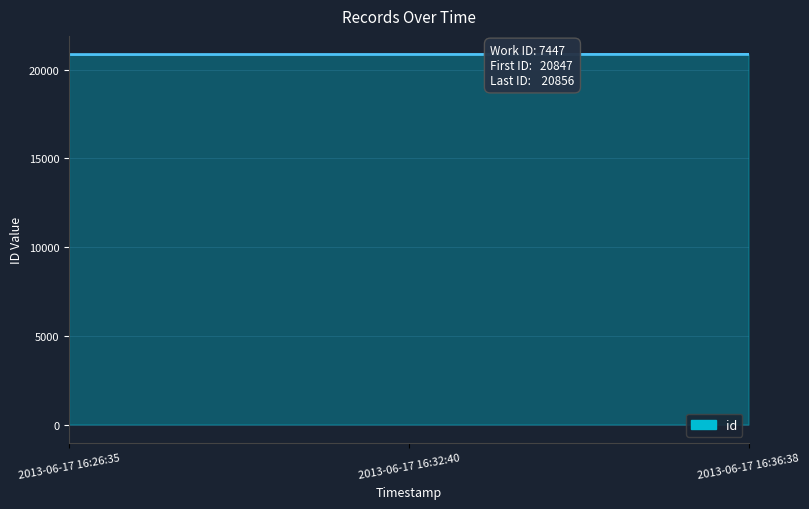

What is the minimum value shown in the chart?

20847.0